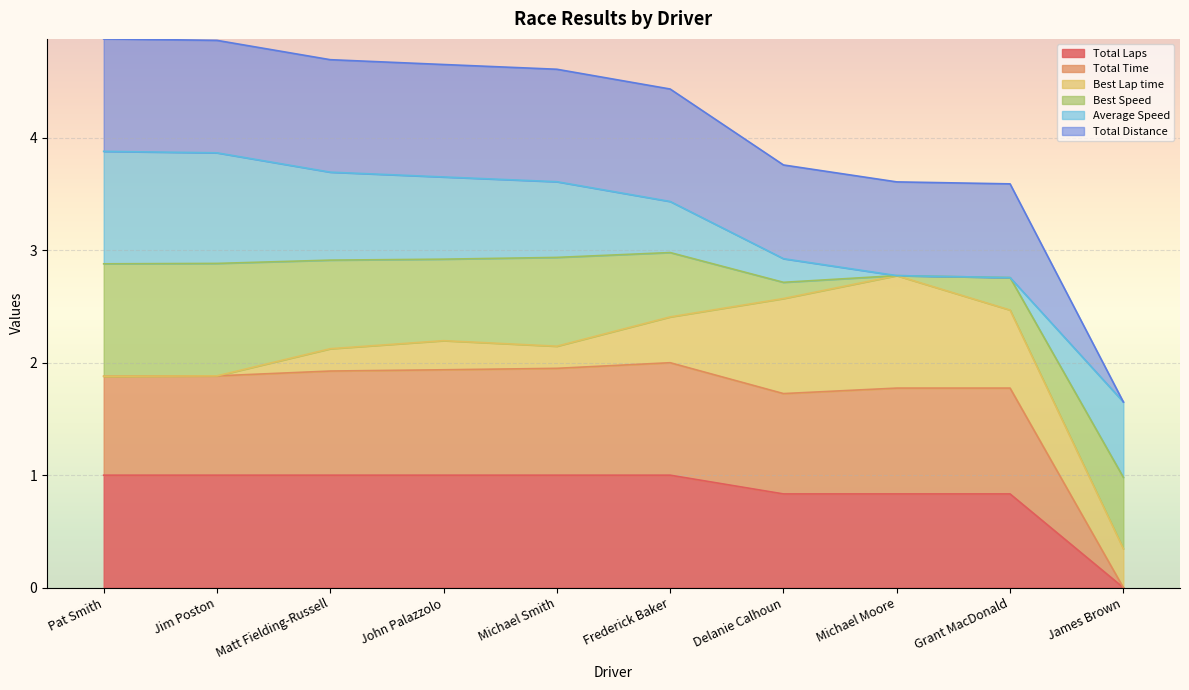

Does the chart display data point markers on the line(s)?

No